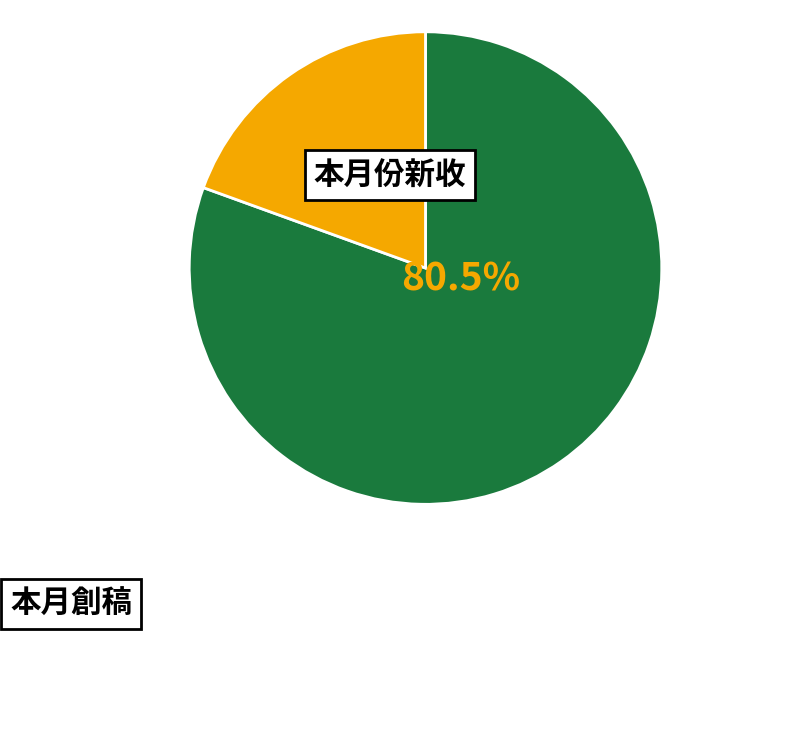

Does any single category account for the majority?

Yes